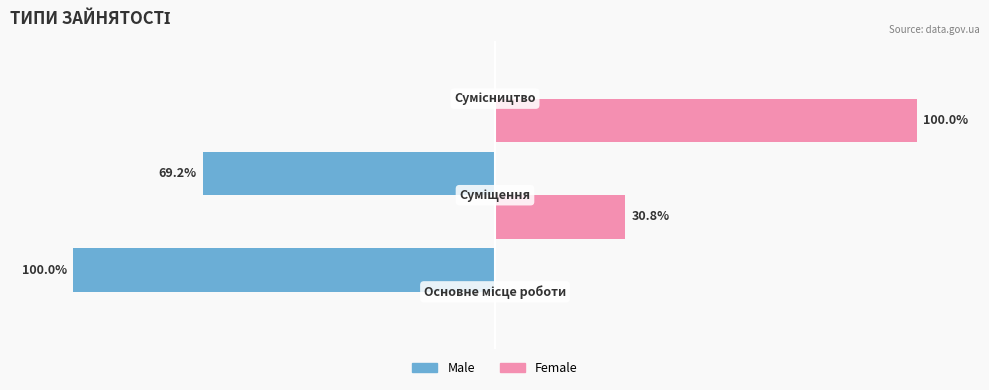

What are all the series names shown in the legend?

Male, Female